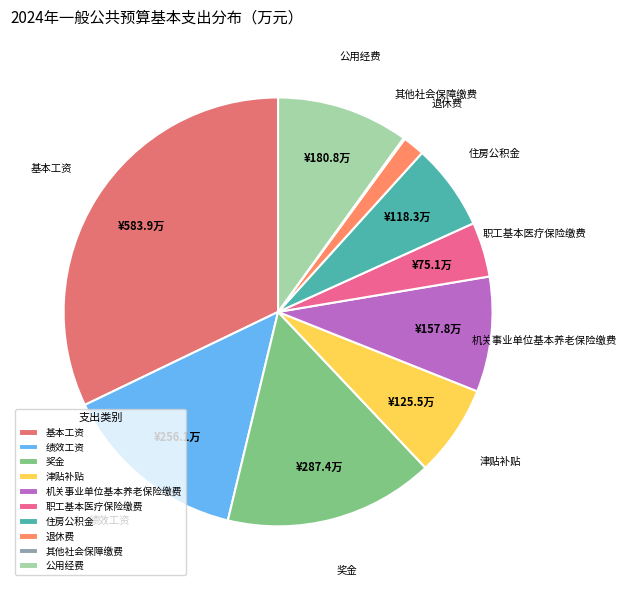

Between 公用经费 and 住房公积金, which is larger?

公用经费